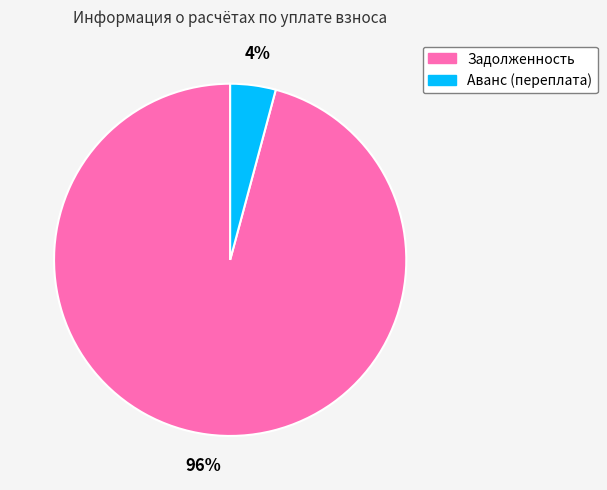

To the nearest percent, what is the difference between the largest and smallest slice percentages?

92%